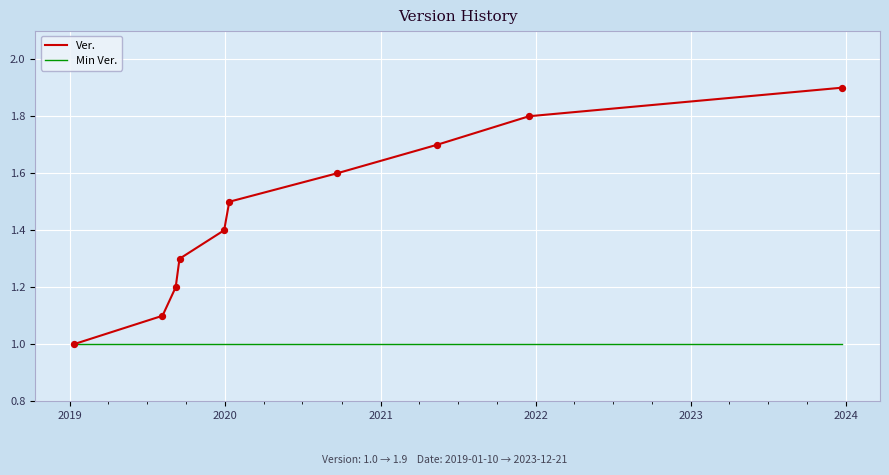

What are all the series names shown in the legend?

Ver., Min Ver.